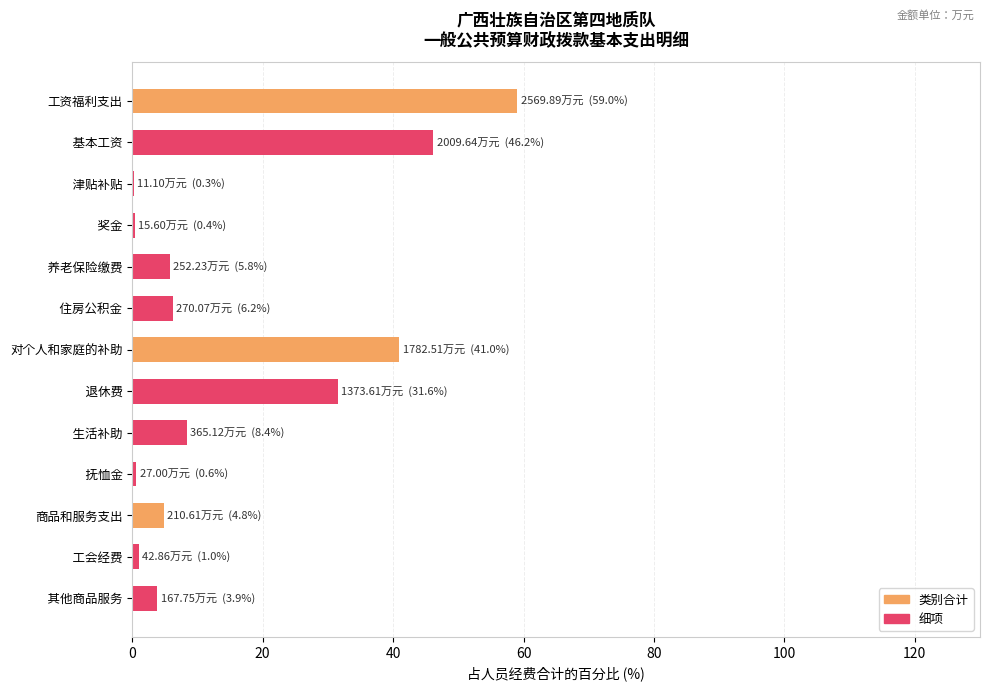

Count the number of categories in the chart.

13